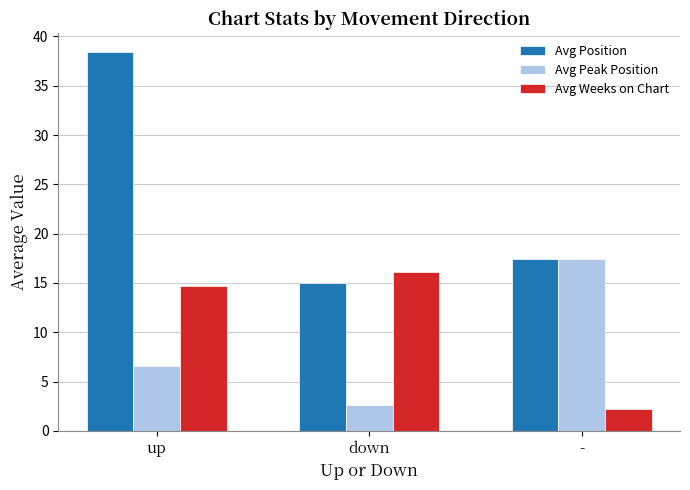

What is the total value across all series at down?

33.7